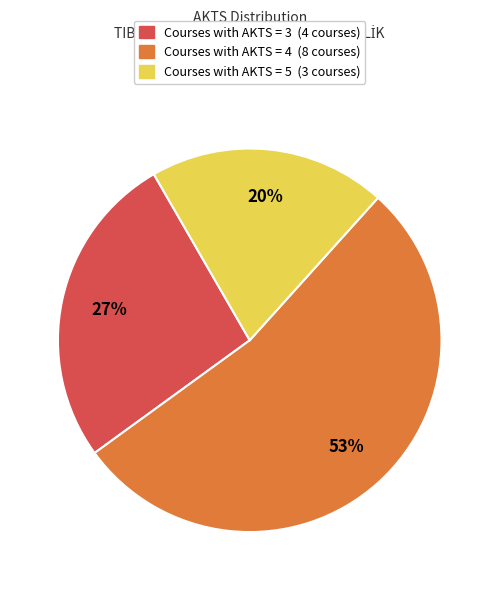

Does any single category account for the majority?

Yes